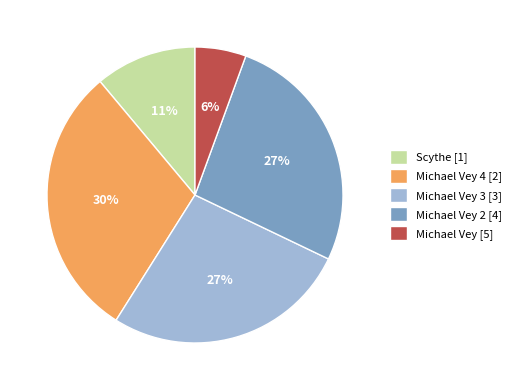

Does any single category account for the majority?

No